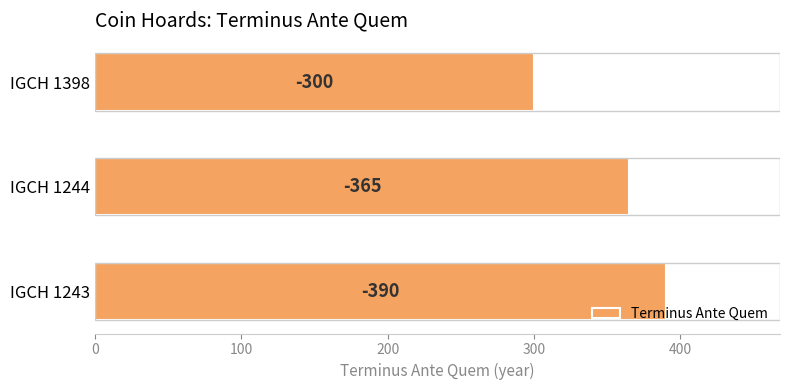

What is the difference between the maximum and minimum values?

90